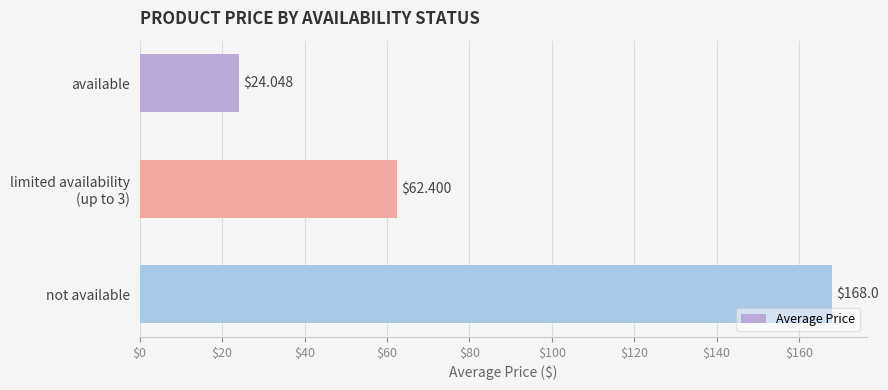

Rank the categories by value from highest to lowest.

not available, limited availability
(up to 3), available